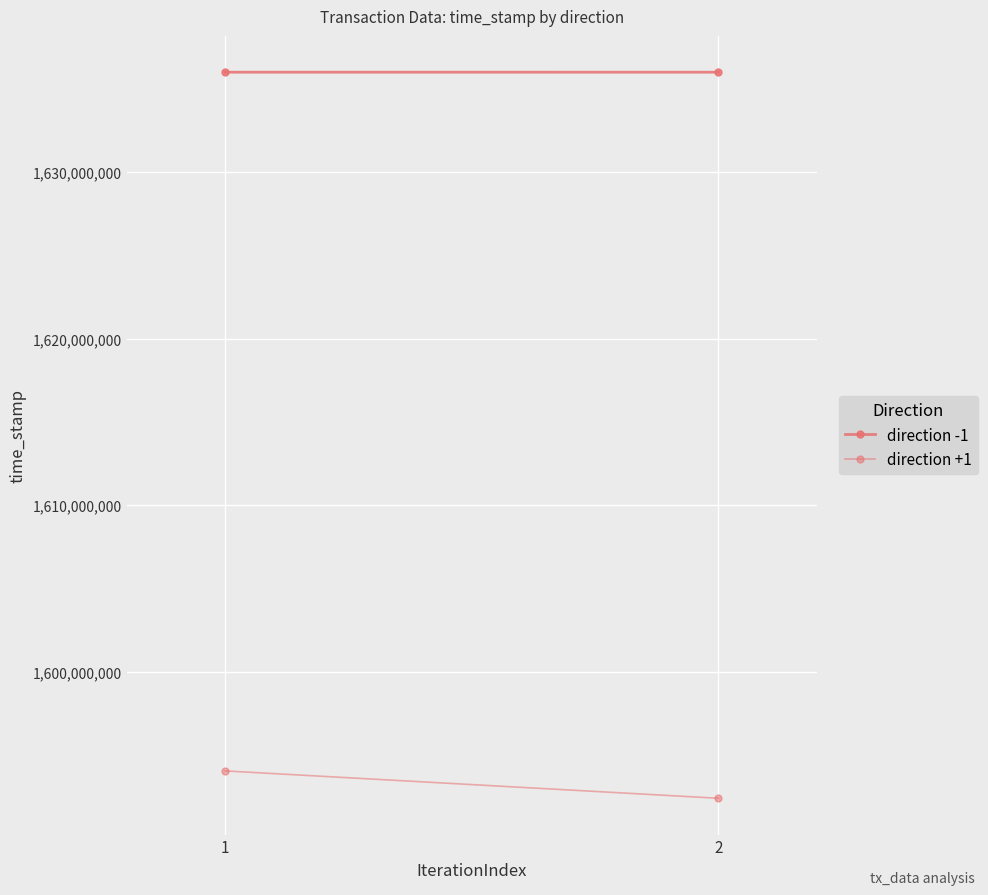

Reading right to left, transcribe all the data shown in this chart.

direction -1: 1635987482	1635988137
direction +1: 1592408903	1594051325